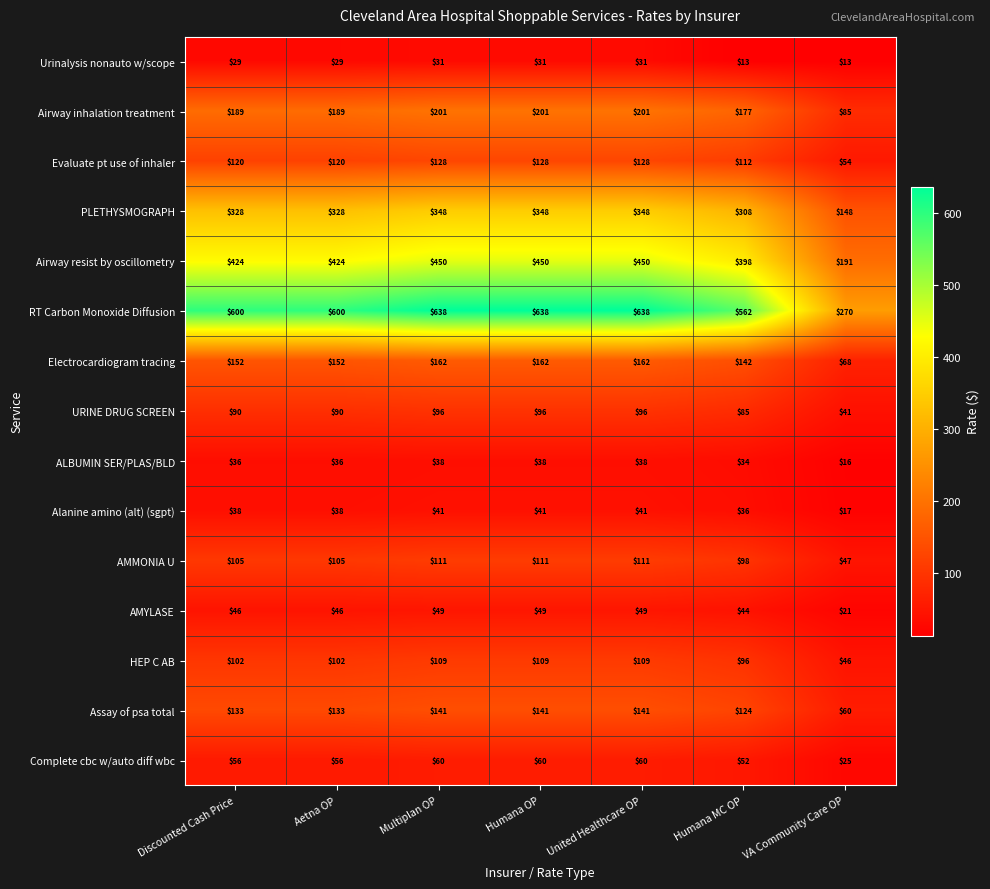

What is the minimum value for Airway inhalation treatment?

85